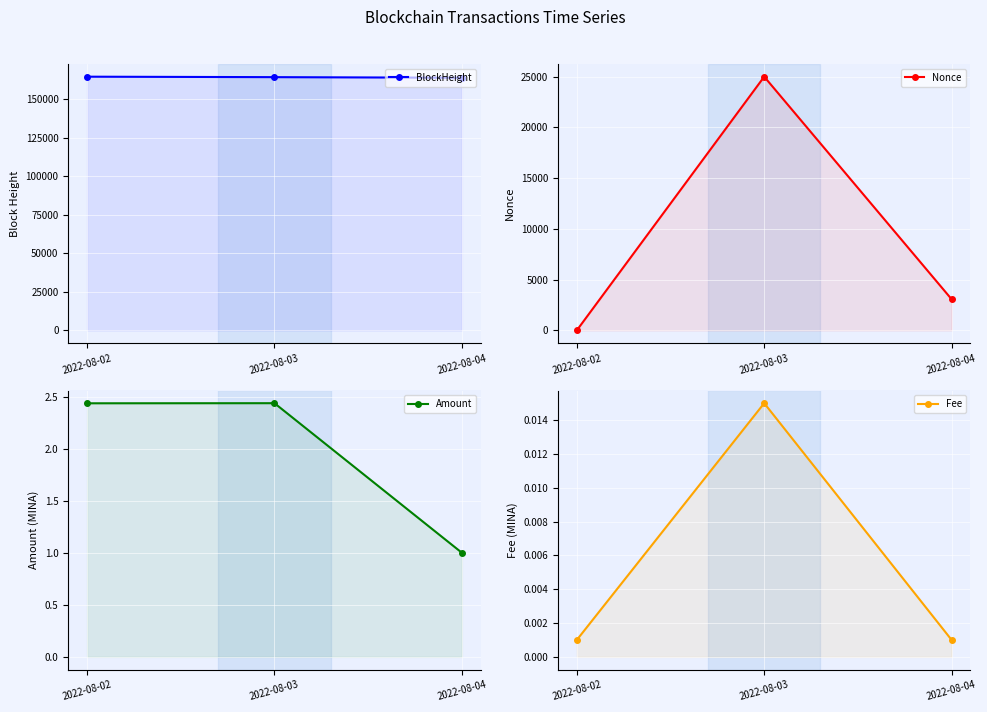

True or false: Amount has a value of 4.0 at 2022-08-03.

False